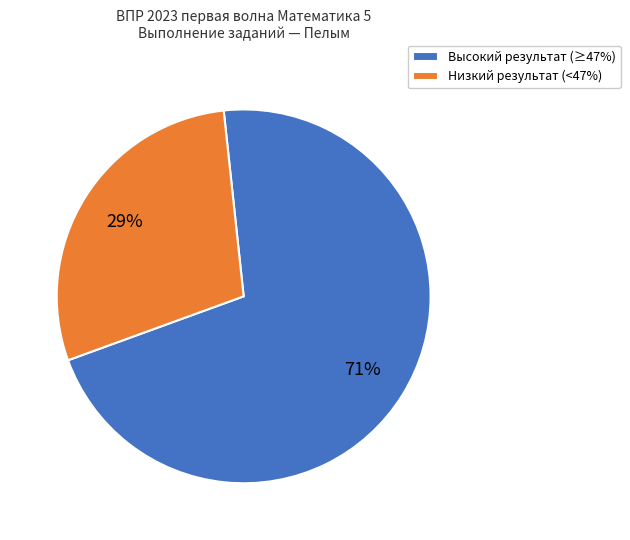

To the nearest percent, what percentage of the pie is Низкий результат (<47%)?

29%